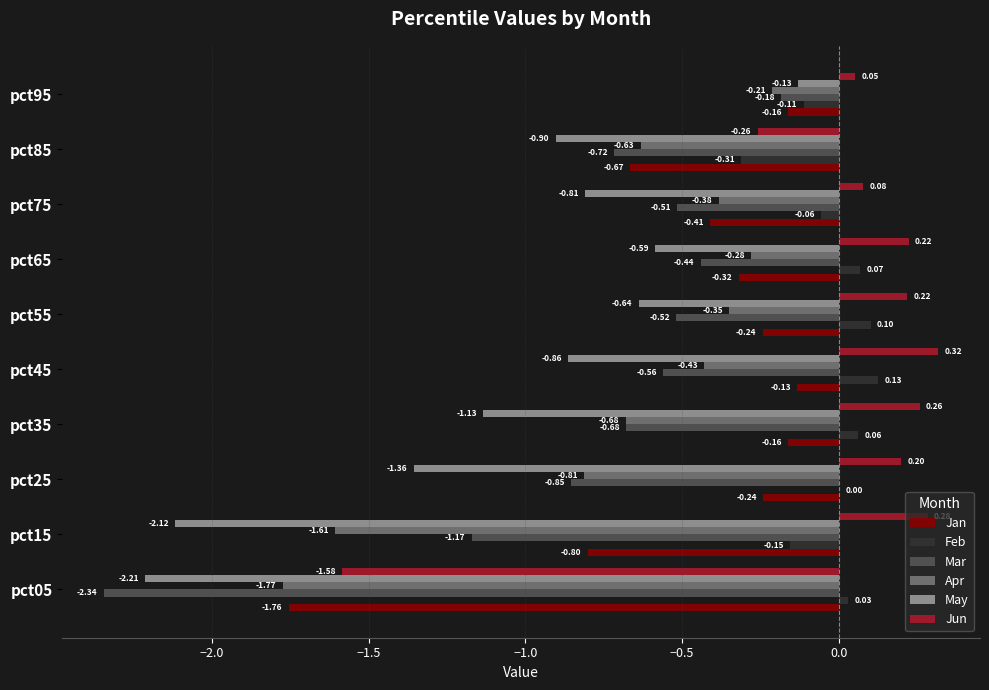

Between pct25 and pct35, which series saw the biggest shift?

May